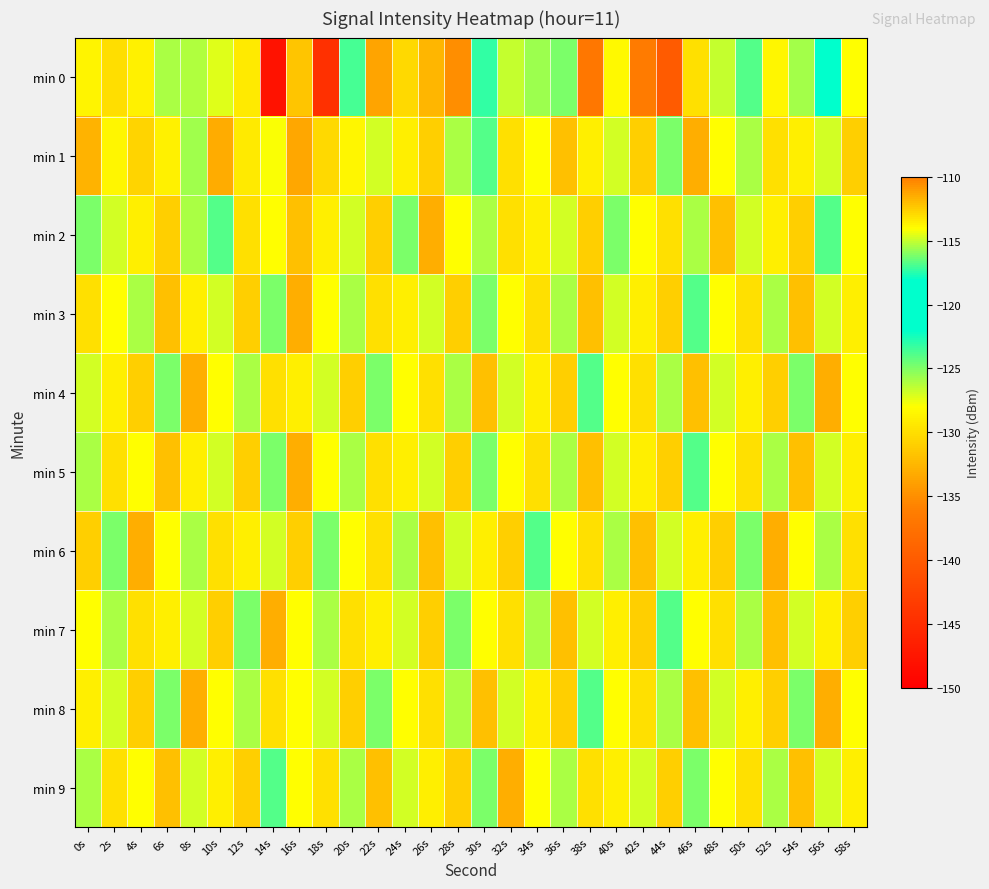

Count the number of data series in this chart.

10